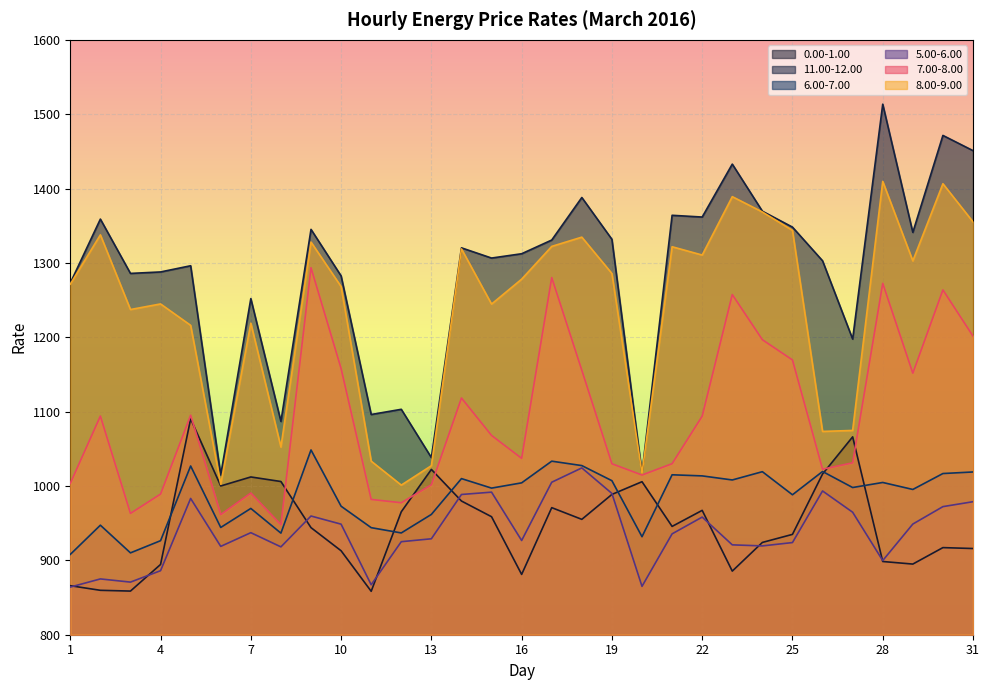

True or false: 11.00-12.00 and 7.00-8.00 cross at least once.

False